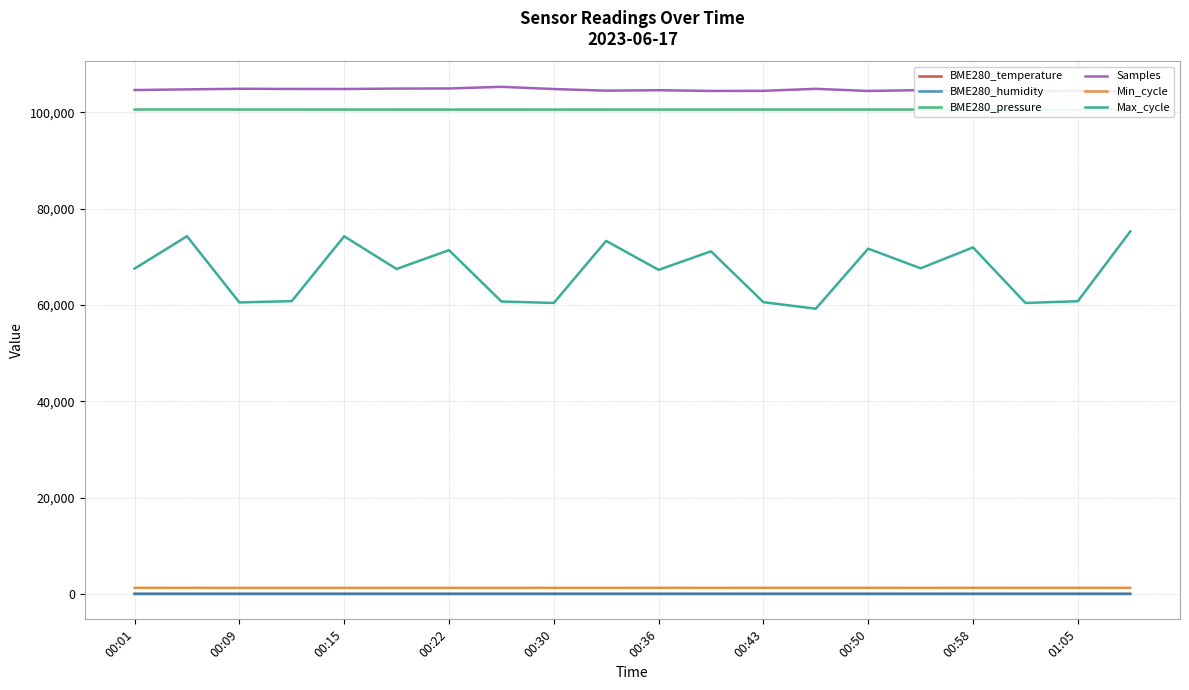

True or false: Samples and Min_cycle cross at least once.

False